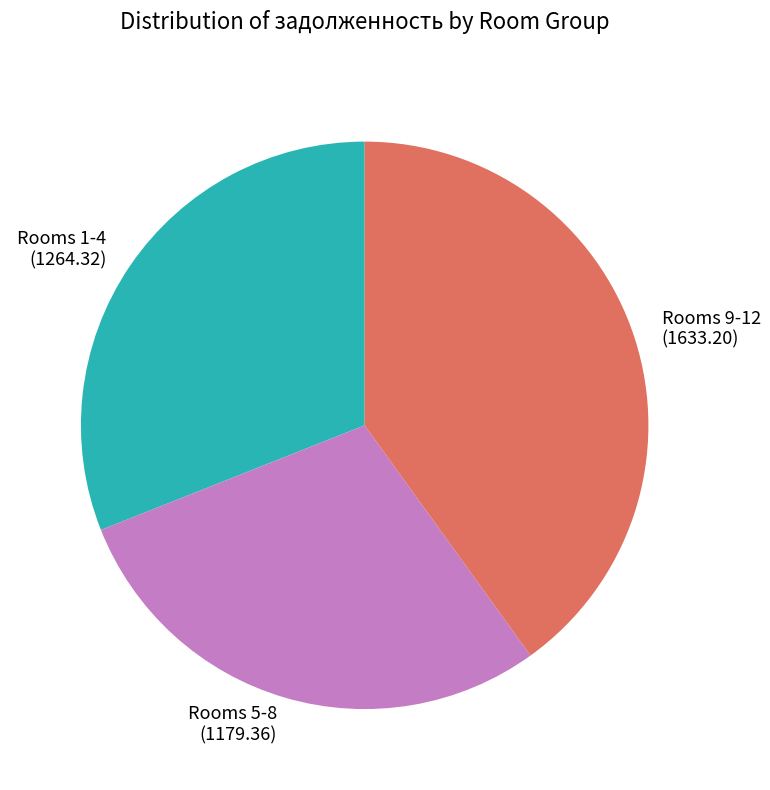

The Rooms 5-8 slice represents 29% of the pie. True or false?

True